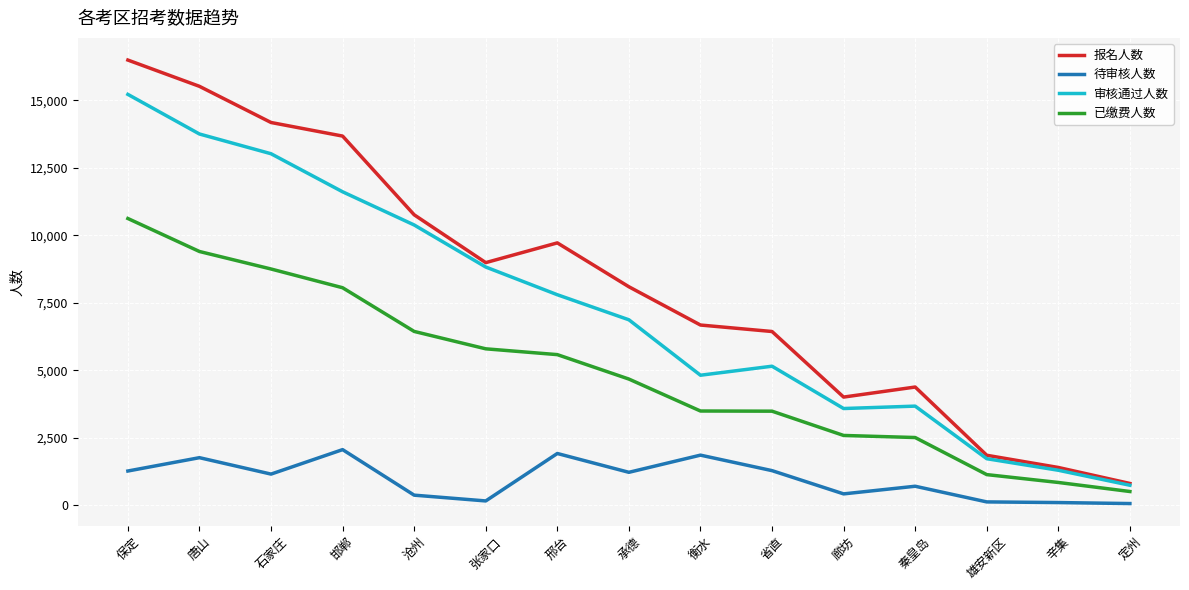

True or false: 已缴费人数 and 待审核人数 cross at least once.

False